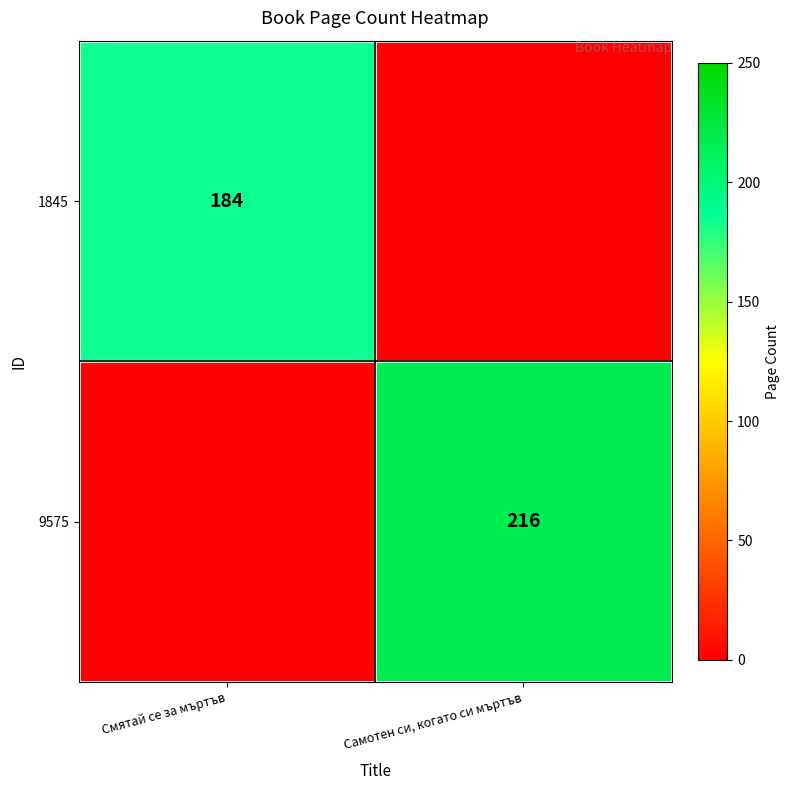

How many series are shown in this chart?

2